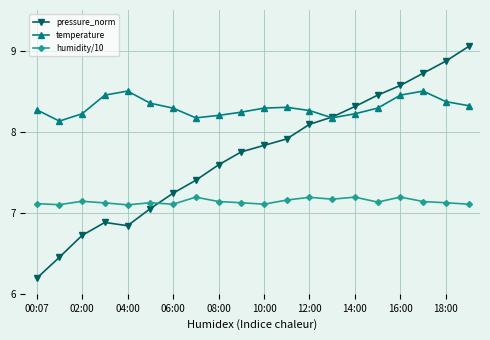

Which series has the largest total across all categories?

temperature